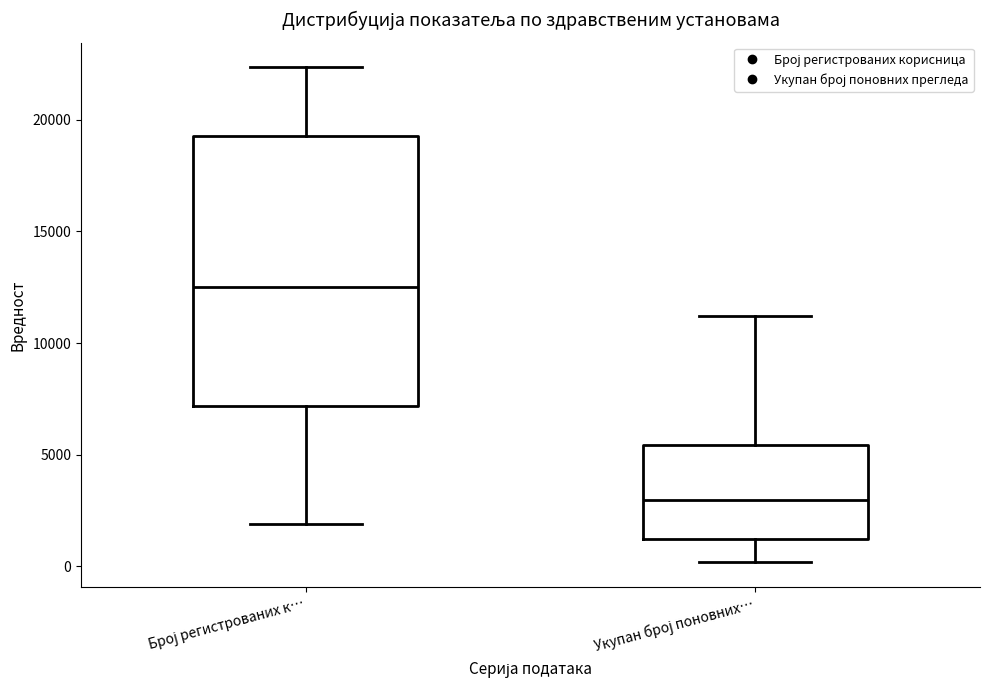

Comparing the boxes themselves (not the whiskers), which one is the tallest?

Број регистрованих к…